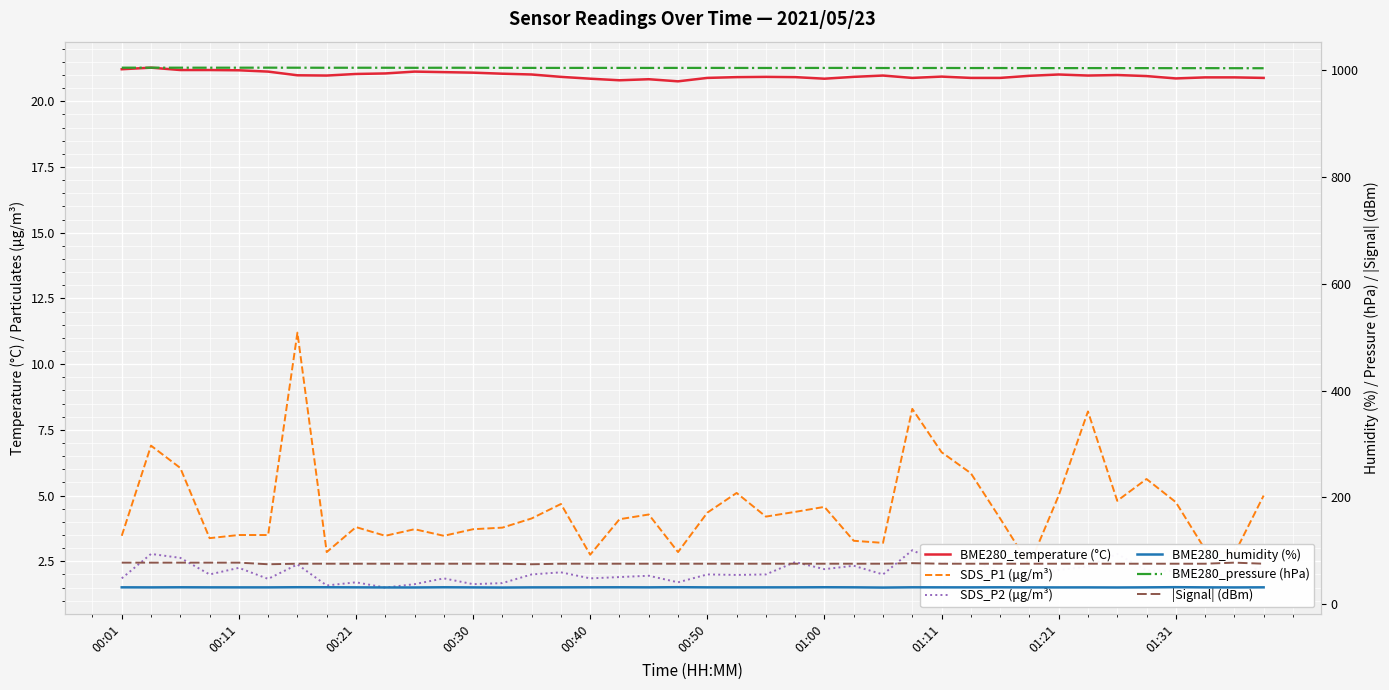

Between 30 and 17, which is larger?

30